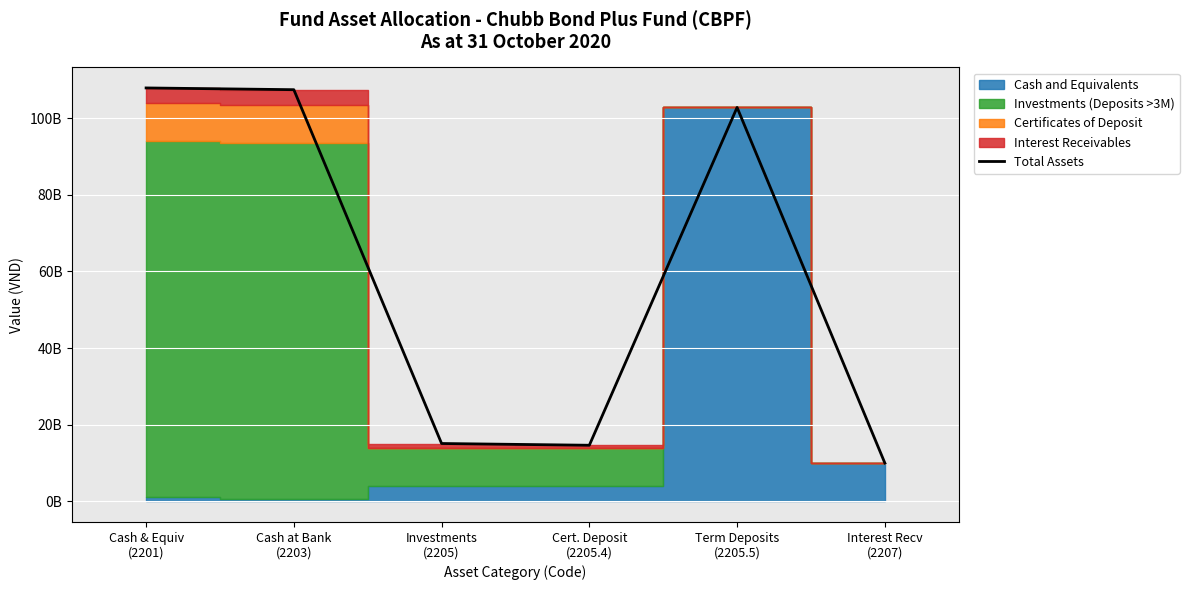

What is the label of the 3rd point from the left?

Investments
(2205)